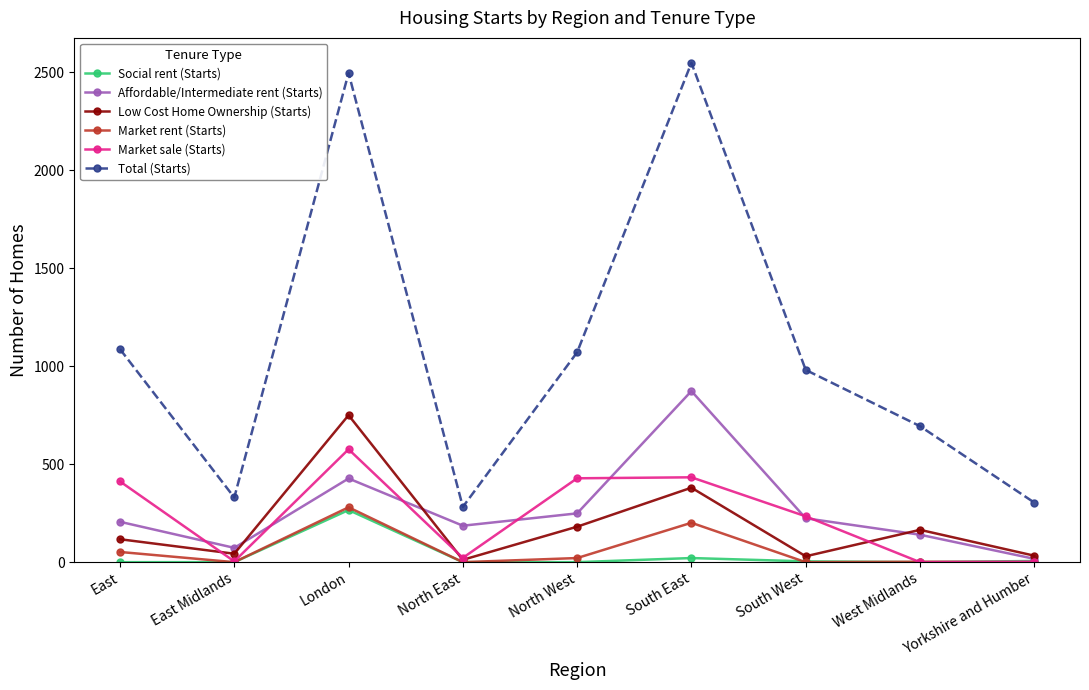

What are all the series names shown in the legend?

Social rent (Starts), Affordable/Intermediate rent (Starts), Low Cost Home Ownership (Starts), Market rent (Starts), Market sale (Starts), Total (Starts)